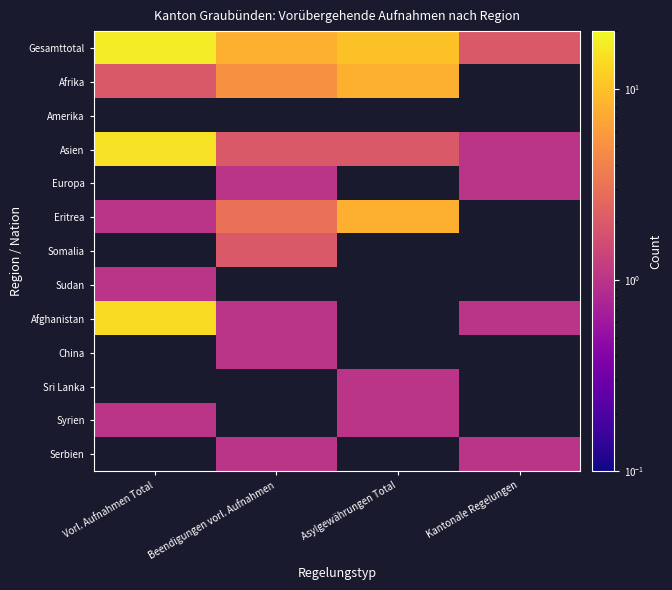

Where is Sudan nearest to the value 1?

Vorl. Aufnahmen Total